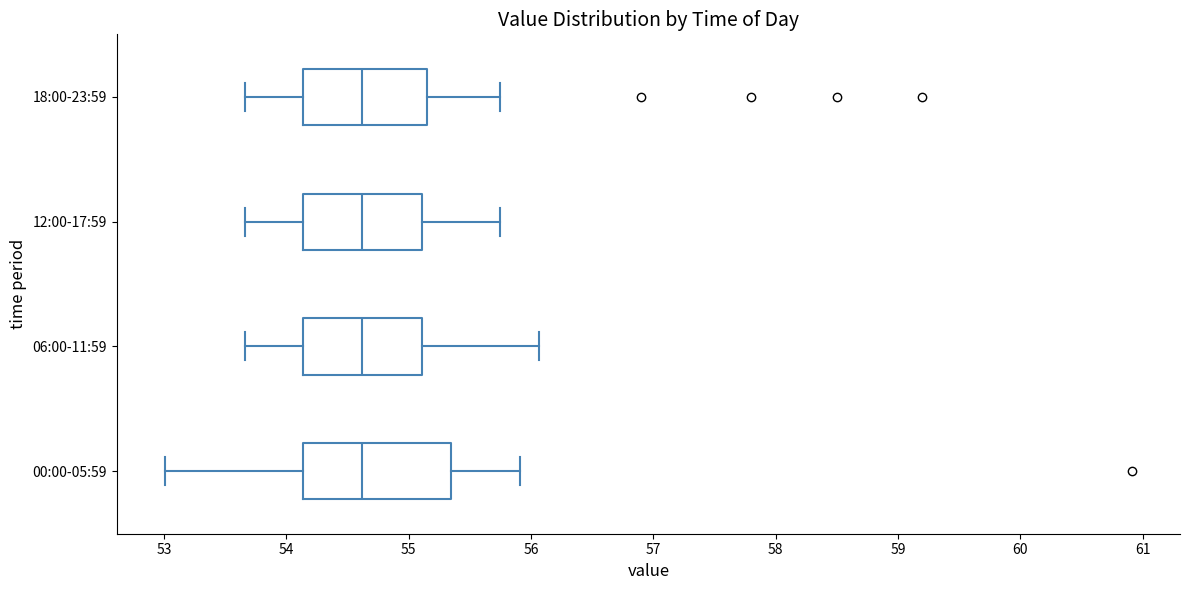

Comparing the boxes themselves (not the whiskers), which one is the widest?

00:00-05:59